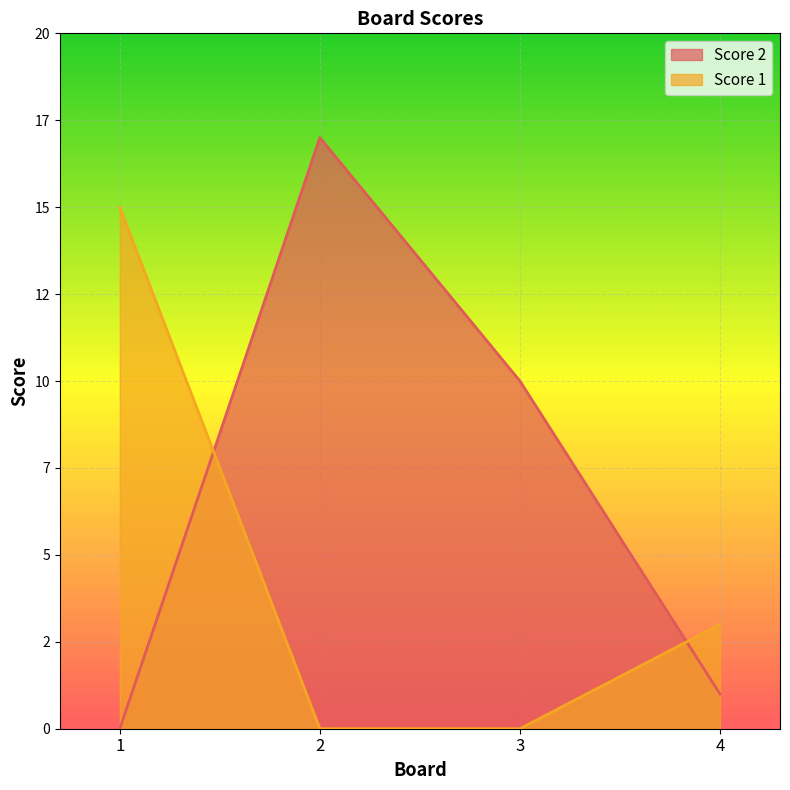

Reading left to right, transcribe all the data shown in this chart.

Score 2: 0	17	10	1
Score 1: 15	0	0	3